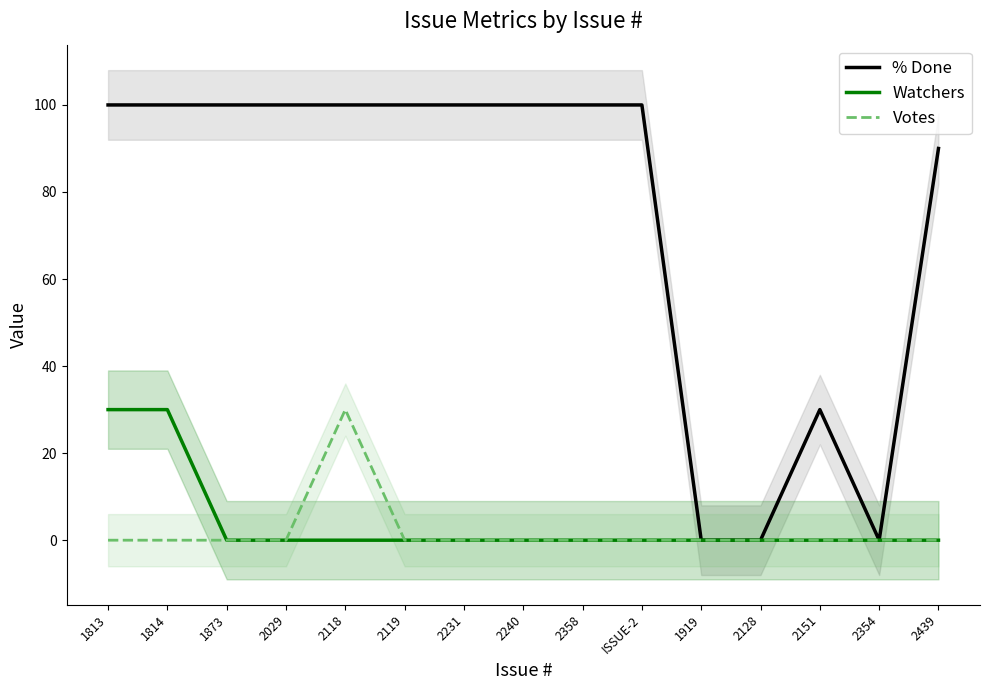

The % Done series shows 100 at 2118. True or false?

True